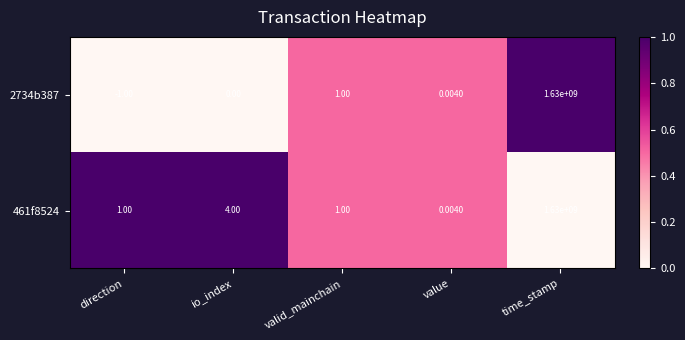

Where is 2734b387 nearest to the value 814999999?

valid_mainchain